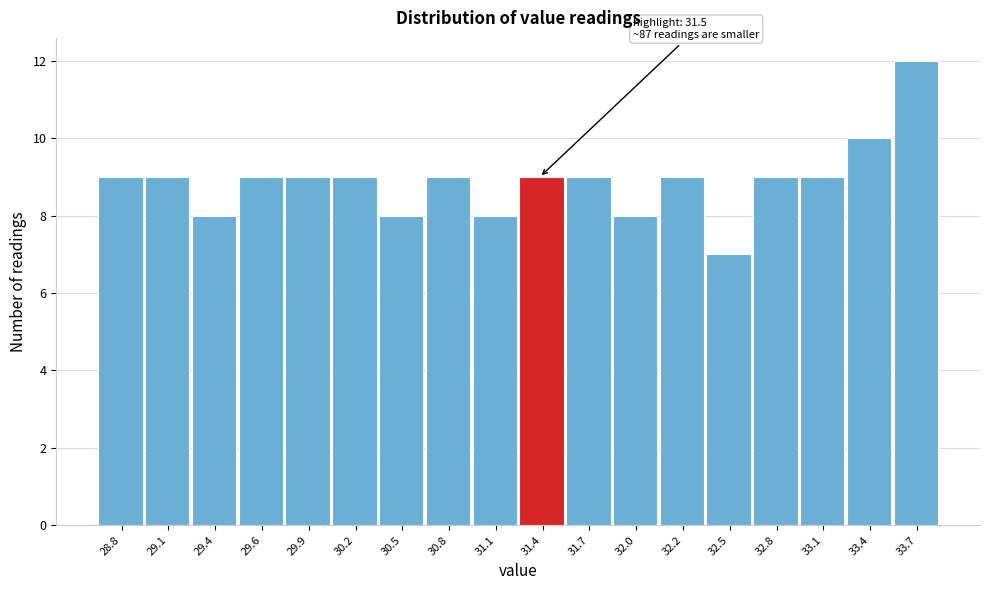

Reading left to right, extract all data points from this chart.

9	9	8	9	9	9	8	9	8	9	9	8	9	7	9	9	10	12